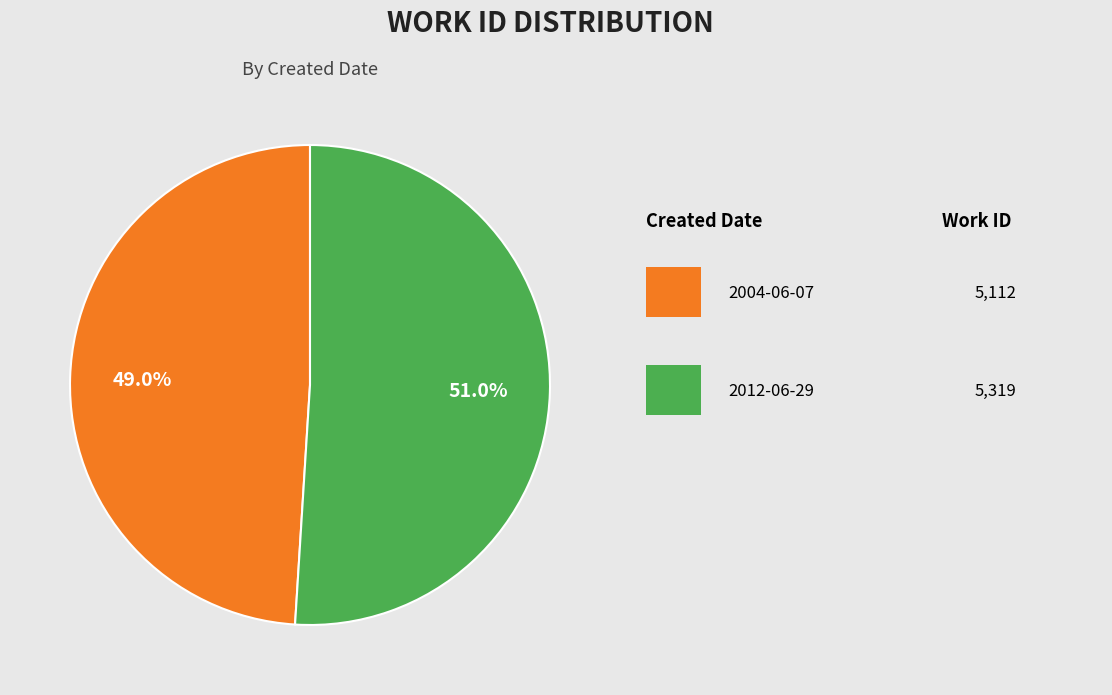

Does any single category account for the majority?

Yes